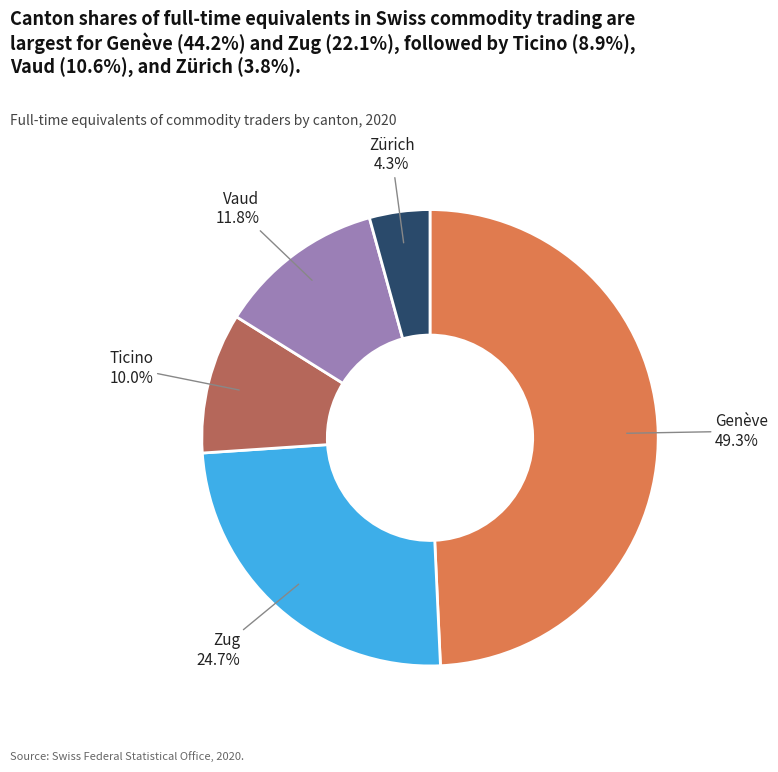

The Vaud slice represents 12% of the pie. True or false?

True